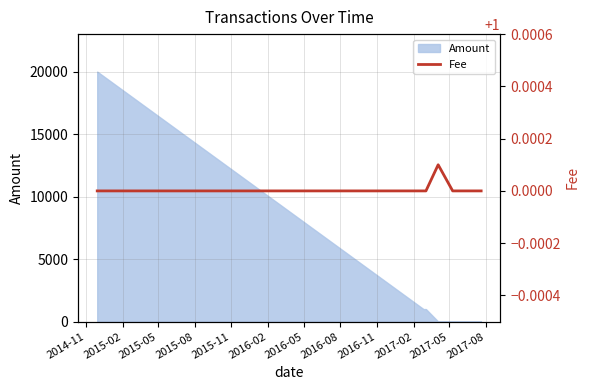

What is the label of the 3rd point from the left?

2015-05